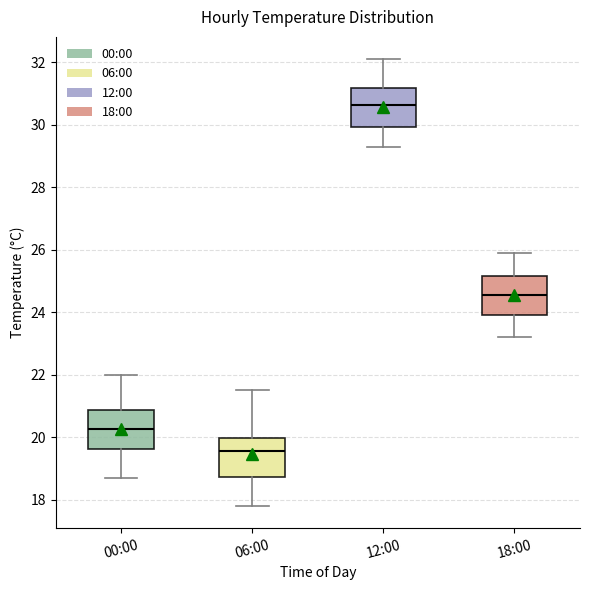

Where does the upper whisker of the box for 00:00 end on the y-axis? The values are not printed on the chart, so give them approximately, as read against the axis.

22.0